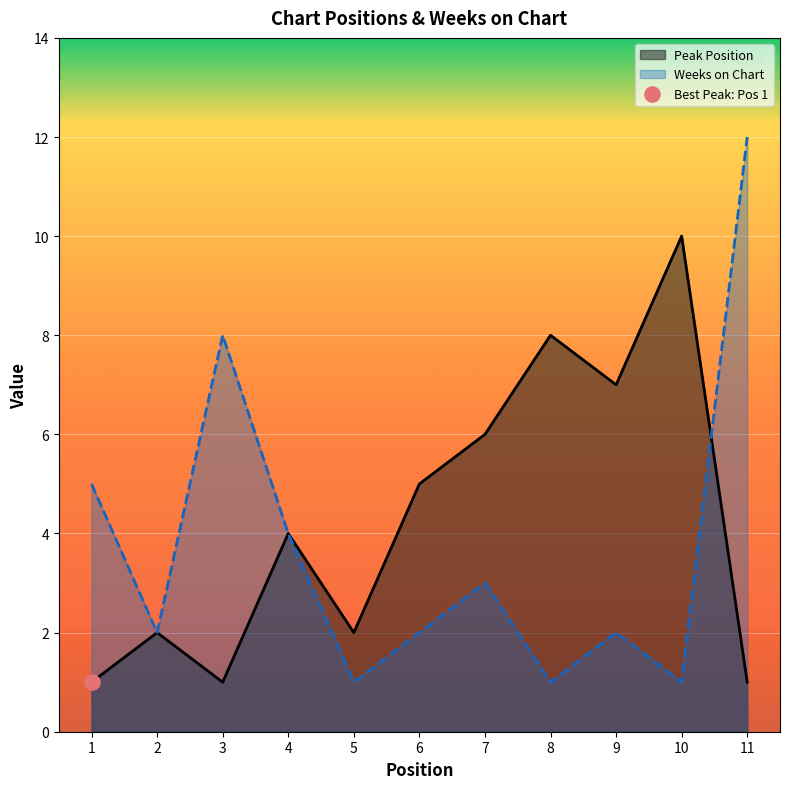

Which series reaches the maximum Y coordinate?

Weeks on Chart